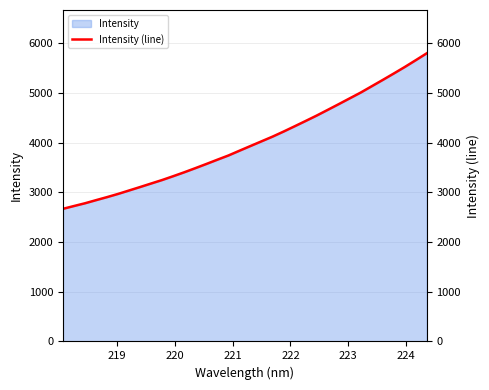

Does the chart have visible grid lines?

Yes